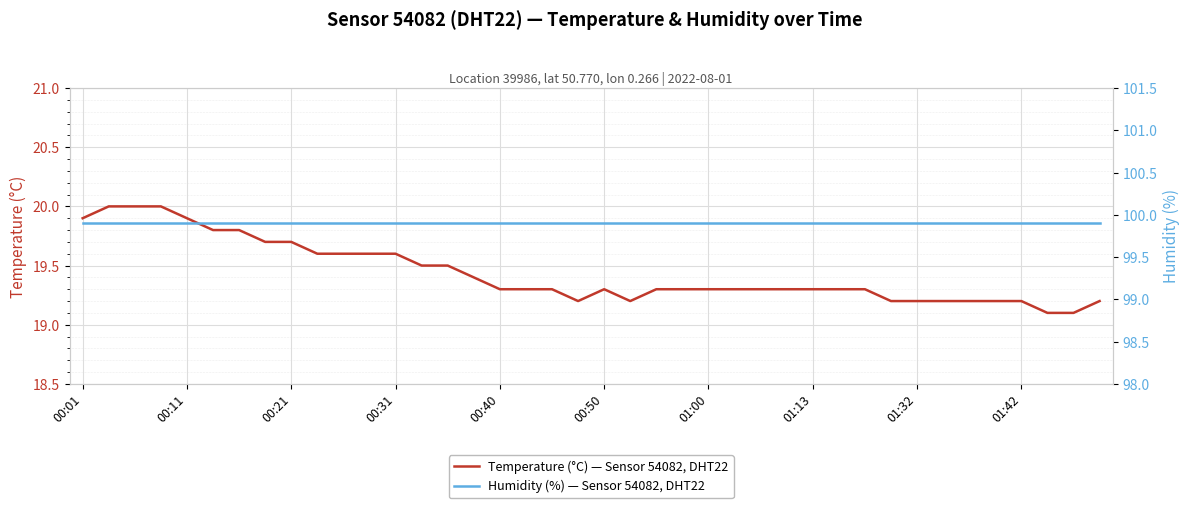

True or false: Humidity (%) — Sensor 54082, DHT22 and Temperature (°C) — Sensor 54082, DHT22 cross at least once.

False